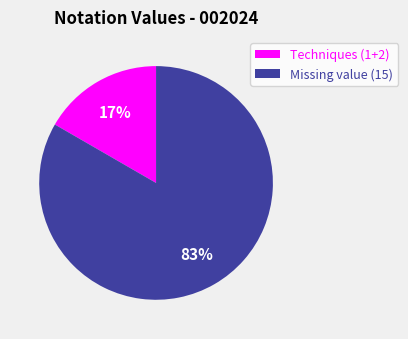

Rank the categories by value from highest to lowest.

Missing value (15), Techniques (1+2)